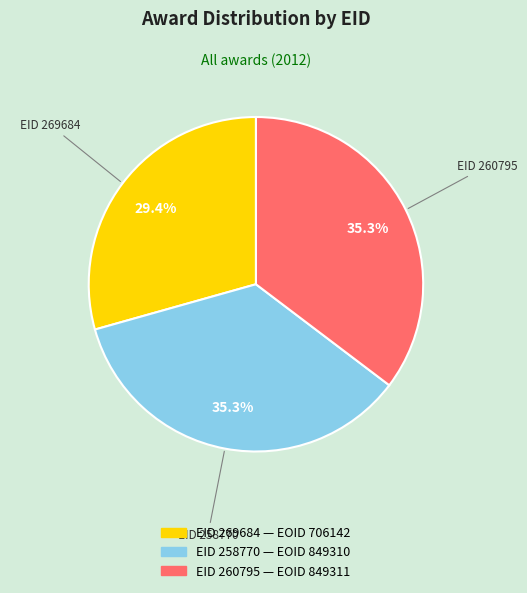

Does any single category account for the majority?

No